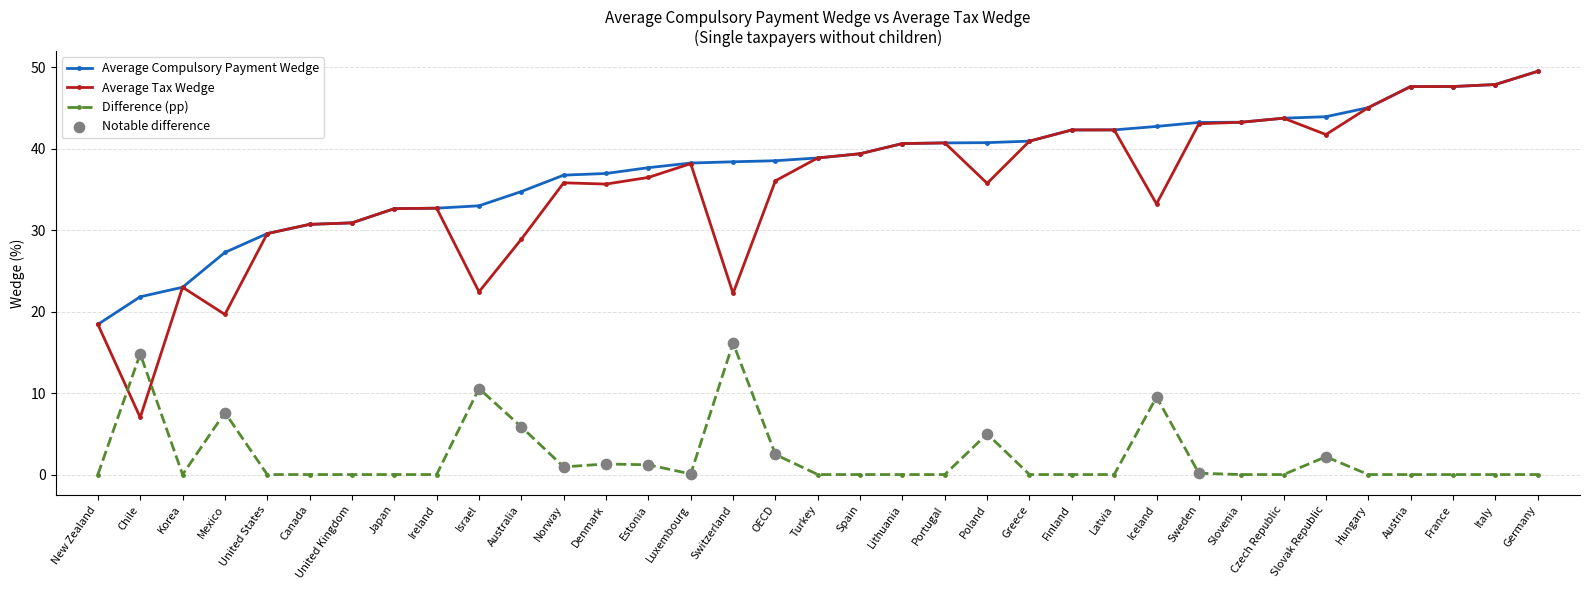

Between Estonia and Czech Republic, which series saw the biggest shift?

Average Tax Wedge